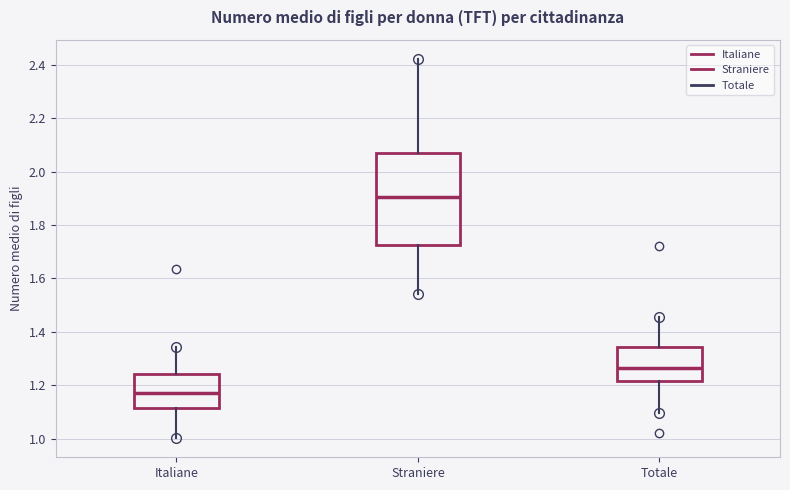

Reading left to right, transcribe this box plot: for each box, give where its median line is, the range the box spans, and where its two whiskers end, as read against the y-axis. The values are not printed on the chart, so give them approximately, as read against the axis.

Italiane: median 1.16, box 1.12 to 1.24, whiskers 1.00 to 1.34
Straniere: median 1.90, box 1.72 to 2.08, whiskers 1.54 to 2.42
Totale: median 1.26, box 1.22 to 1.34, whiskers 1.10 to 1.46